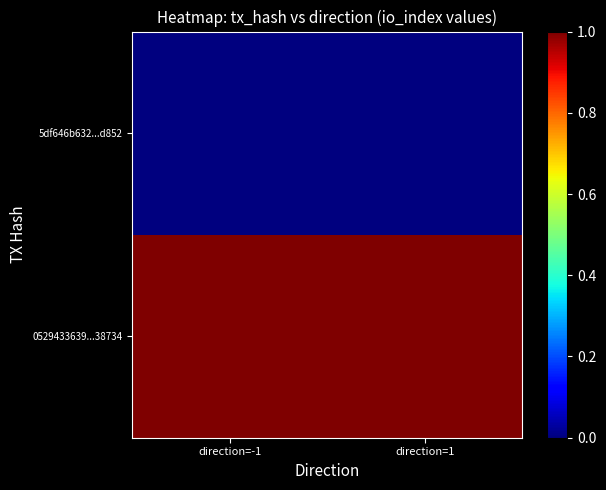

Rank the series at direction=-1 from highest to lowest value.

0529433639...38734, 5df646b632...d852